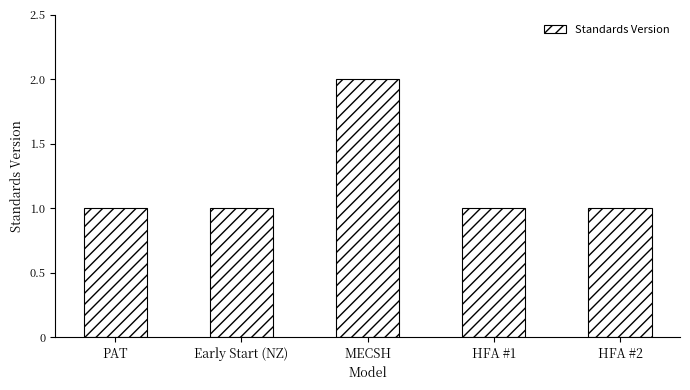

At which category does the chart reach its peak across all series?

MECSH